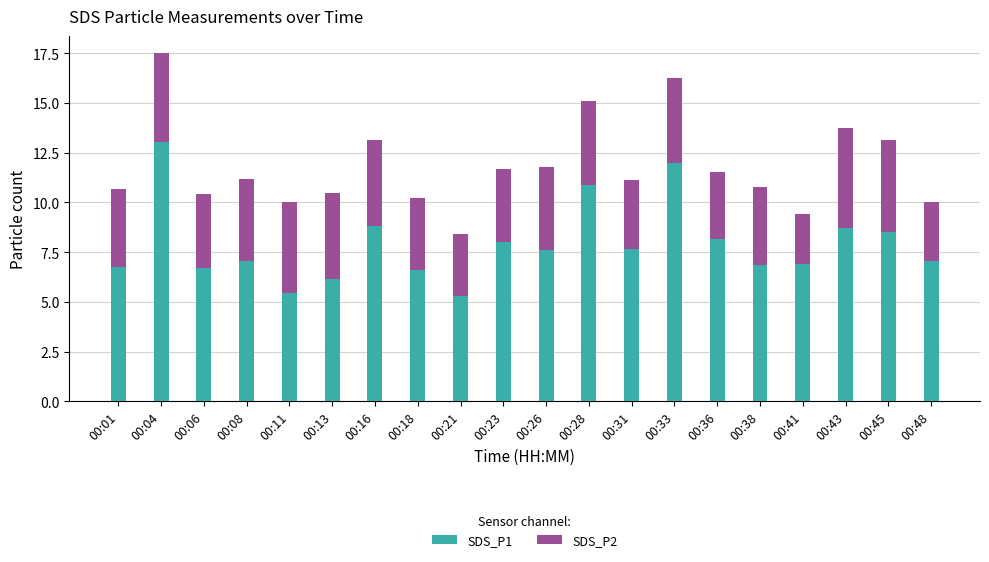

What is the maximum value for SDS_P1?

13.0